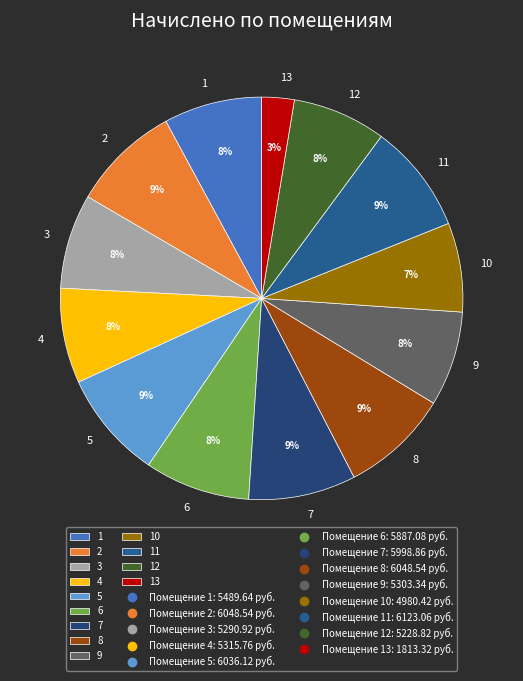

Count the number of slices in the pie.

13